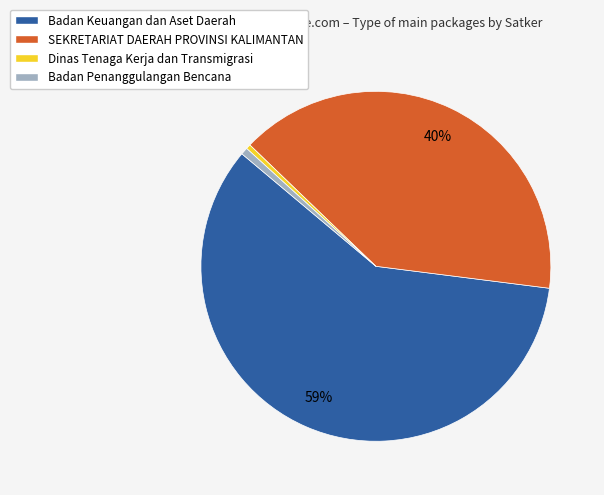

To the nearest percent, what percentage of the pie is Badan Penanggulangan Bencana?

1%